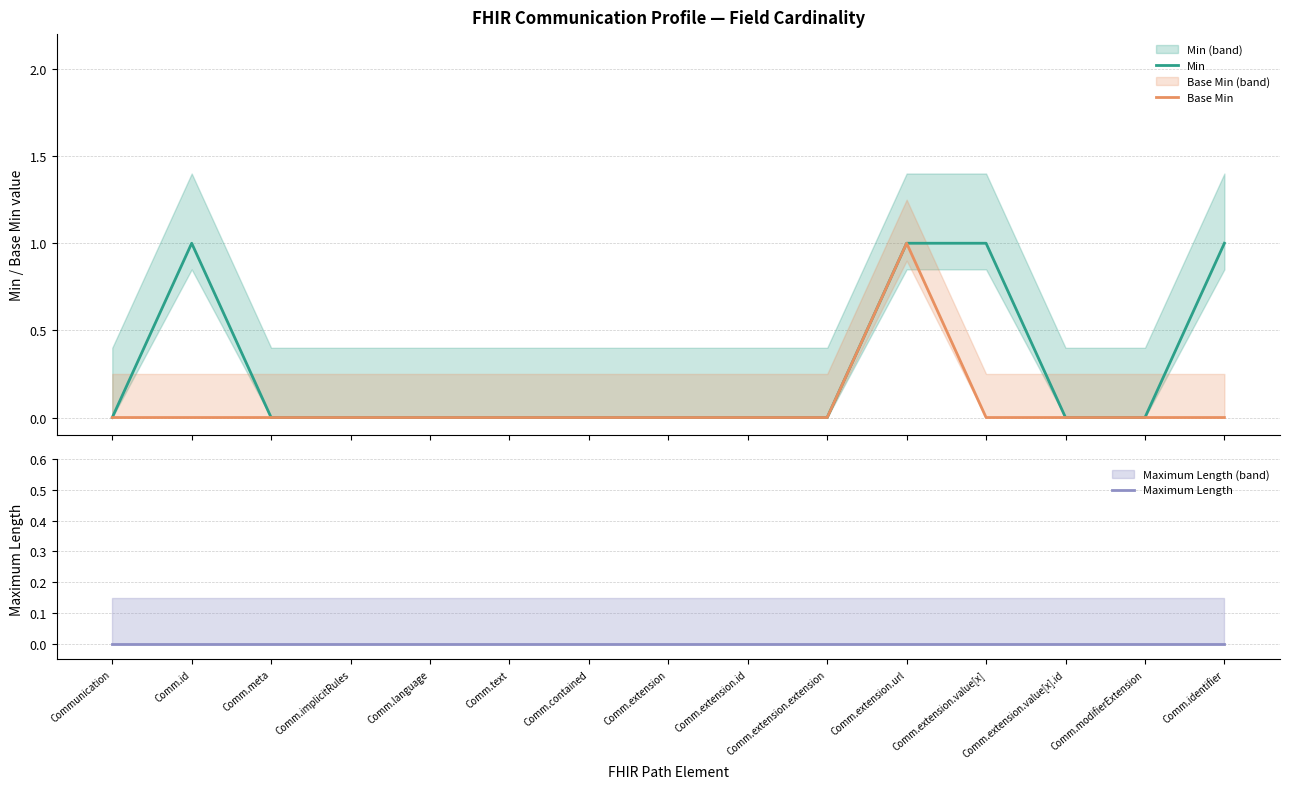

Reading left to right, transcribe all the data shown in this chart.

Min: Communication=0	Comm.id=1	Comm.meta=0	Comm.implicitRules=0	Comm.language=0	Comm.text=0	Comm.contained=0	Comm.extension=0	Comm.extension.id=0	Comm.extension.extension=0	Comm.extension.url=1	Comm.extension.value[x]=1	Comm.extension.value[x].id=0	Comm.modifierExtension=0	Comm.identifier=1
Base Min: Communication=0	Comm.id=0	Comm.meta=0	Comm.implicitRules=0	Comm.language=0	Comm.text=0	Comm.contained=0	Comm.extension=0	Comm.extension.id=0	Comm.extension.extension=0	Comm.extension.url=1	Comm.extension.value[x]=0	Comm.extension.value[x].id=0	Comm.modifierExtension=0	Comm.identifier=0
Maximum Length: Communication=0	Comm.id=0	Comm.meta=0	Comm.implicitRules=0	Comm.language=0	Comm.text=0	Comm.contained=0	Comm.extension=0	Comm.extension.id=0	Comm.extension.extension=0	Comm.extension.url=0	Comm.extension.value[x]=0	Comm.extension.value[x].id=0	Comm.modifierExtension=0	Comm.identifier=0